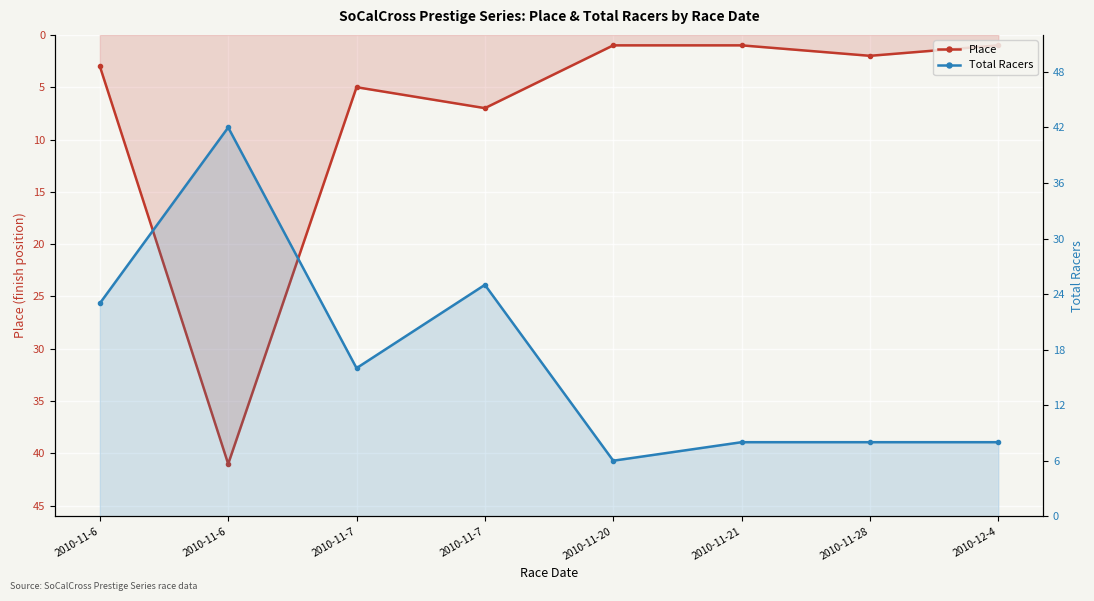

What is the label of the 1st point from the left?

2010-11-6